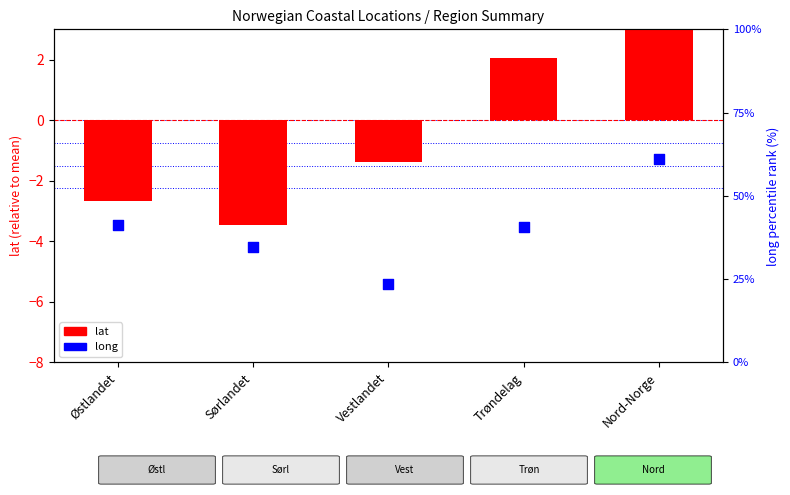

Which series reaches the minimum Y coordinate?

lat